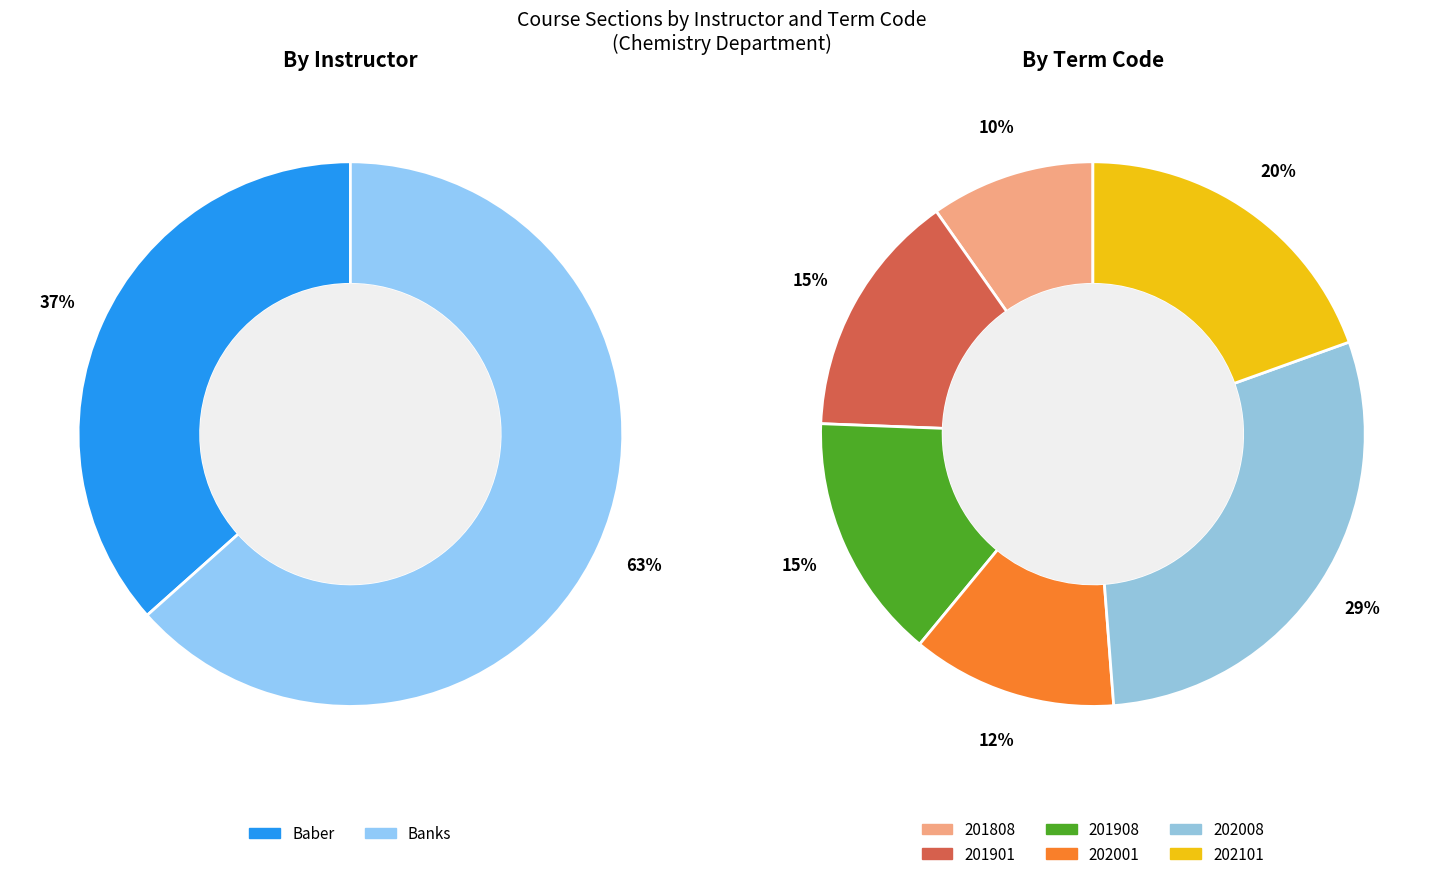

Is the sum of 201908 and 202001 greater than half?

No